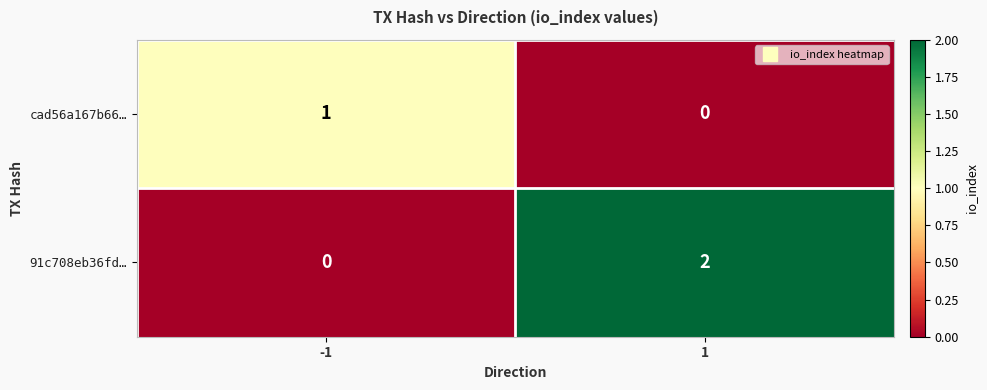

True or false: 91c708eb36fd… has a value of 1 at -1.

False